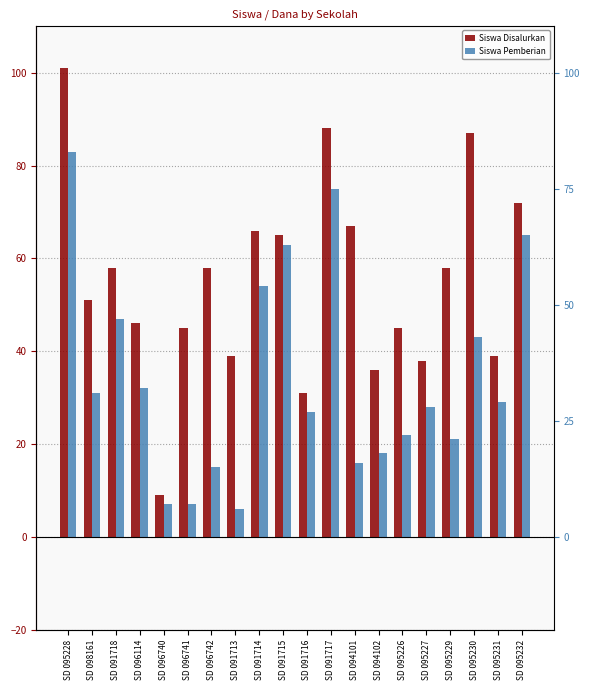

What is the difference between the Siswa Disalurkan values at SD 094101 and SD 091713?

28